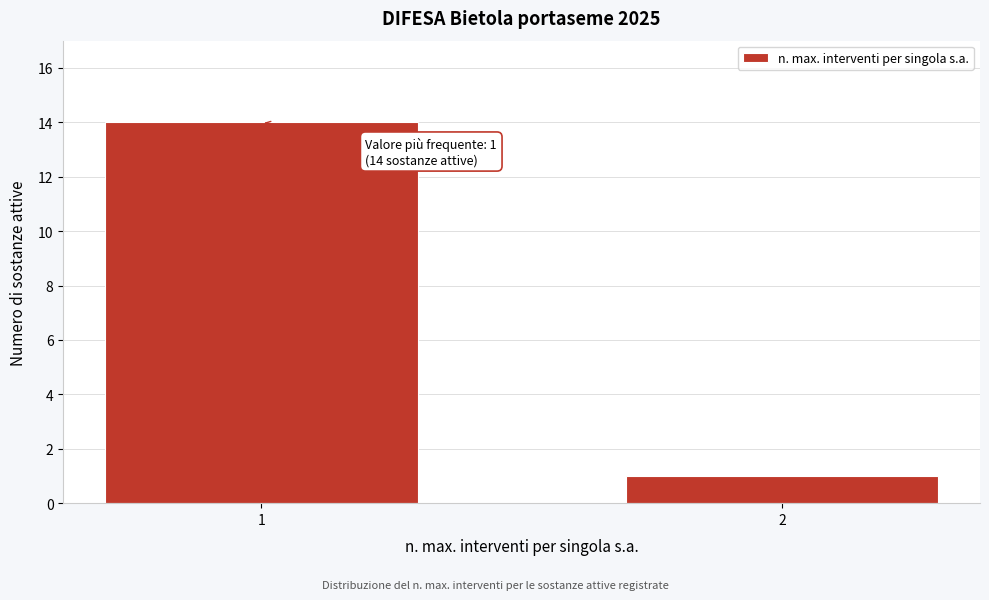

Reading right to left, transcribe all the data shown in this chart.

1	14